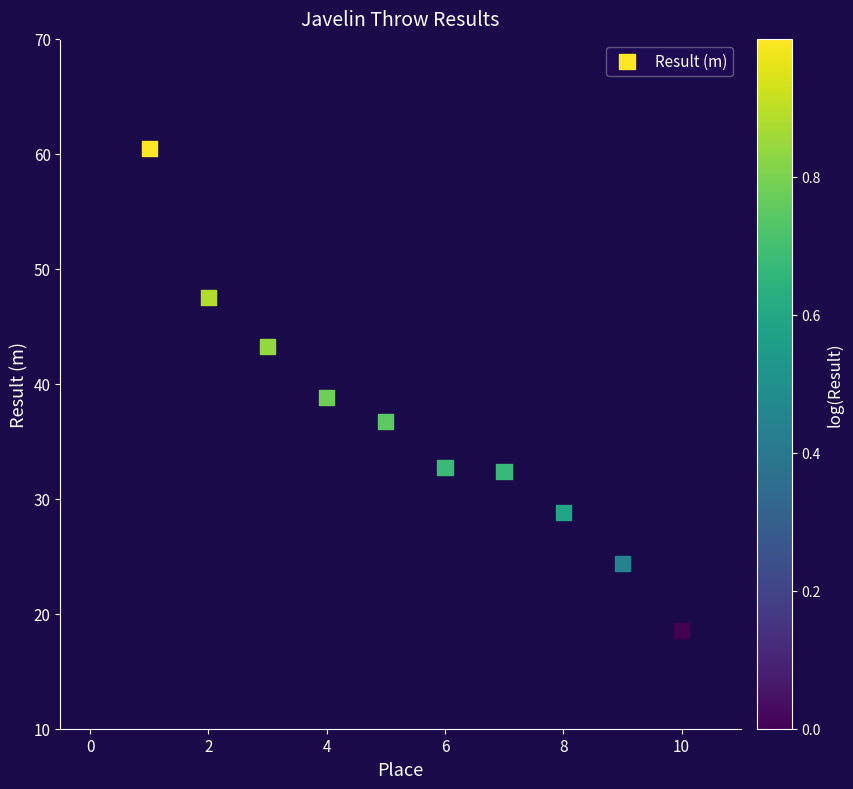

What is the range of X values (max minus min)?

9.0